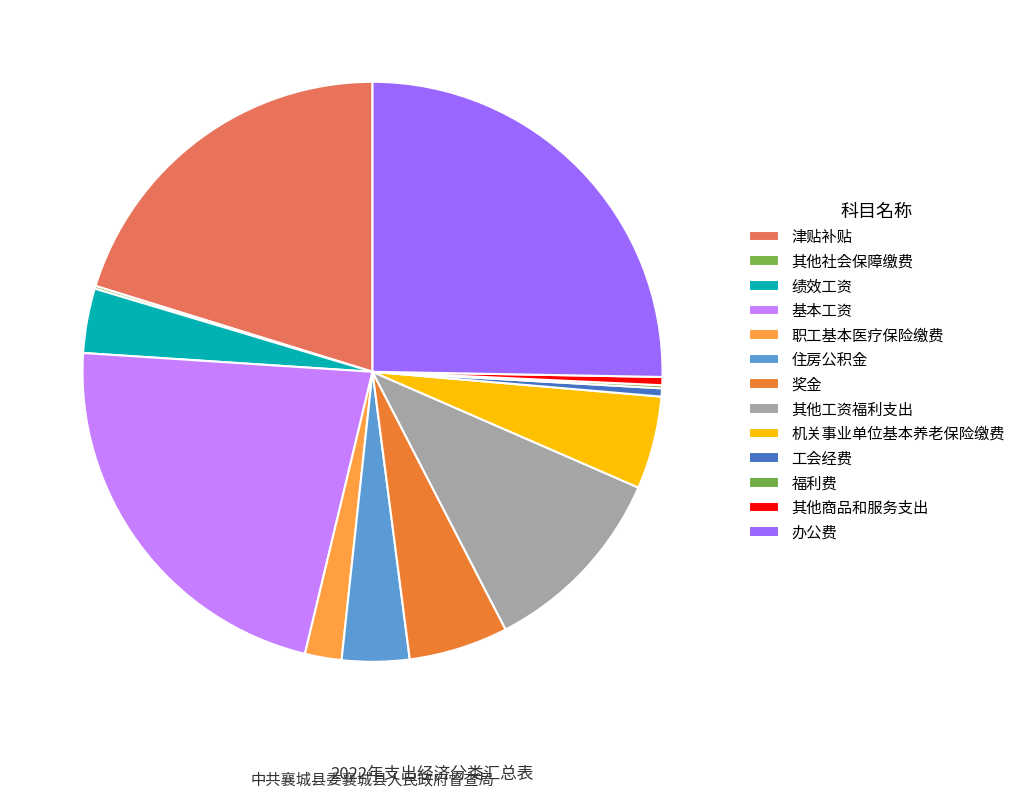

What is the change in value from 其他社会保障缴费 to 办公费?

+49.7